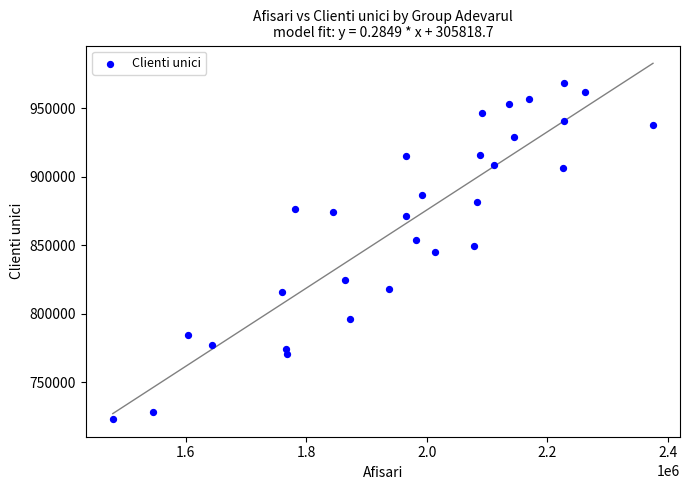

What is the range of X values (max minus min)?

896686